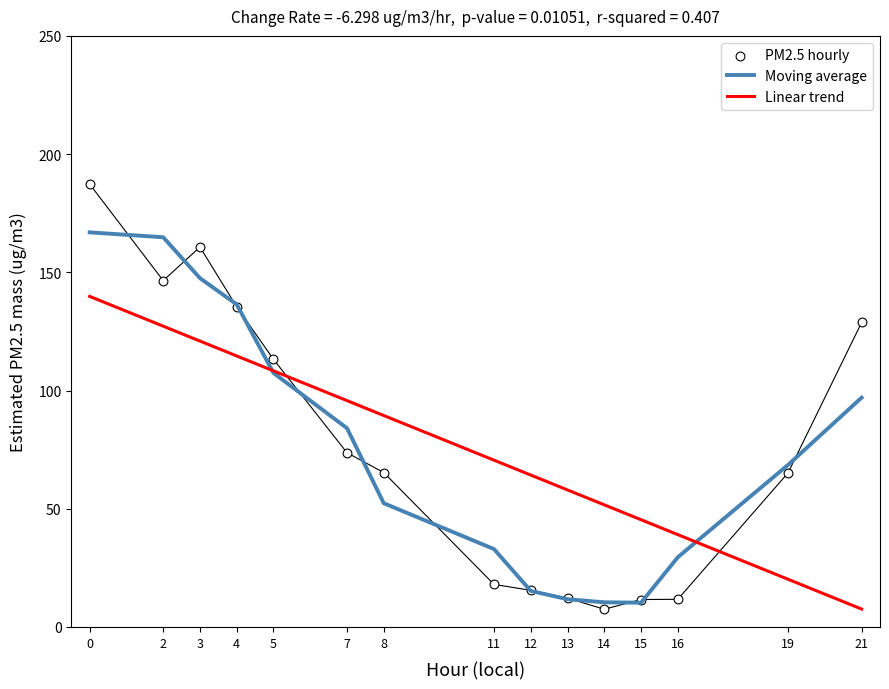

Which series has the largest total across all categories?

Linear trend